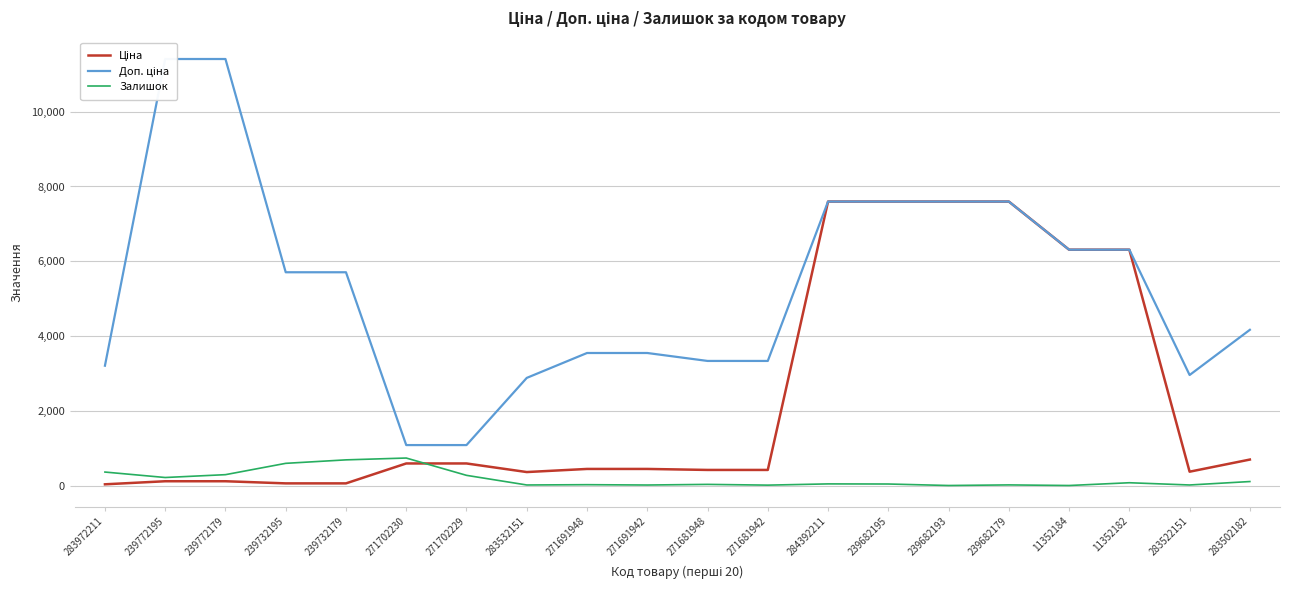

Does the chart display data point markers on the line(s)?

No